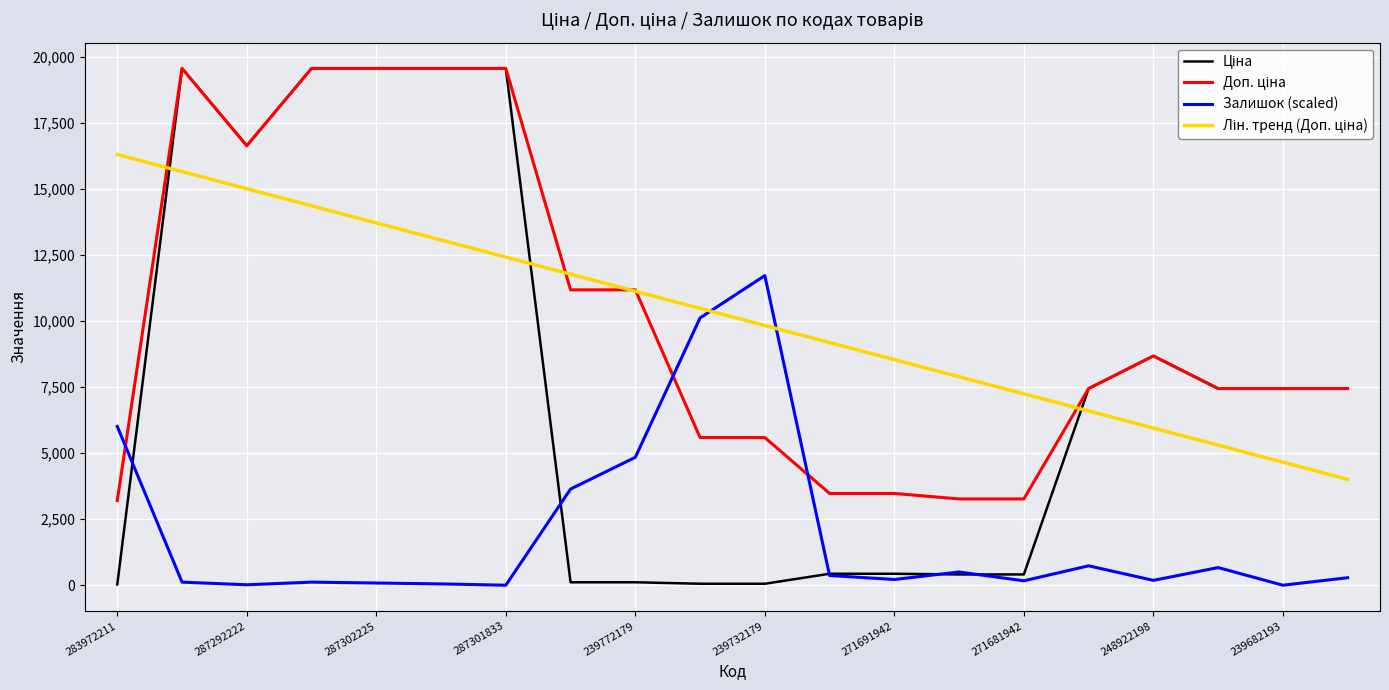

What is the maximum value shown in the chart?

19564.9